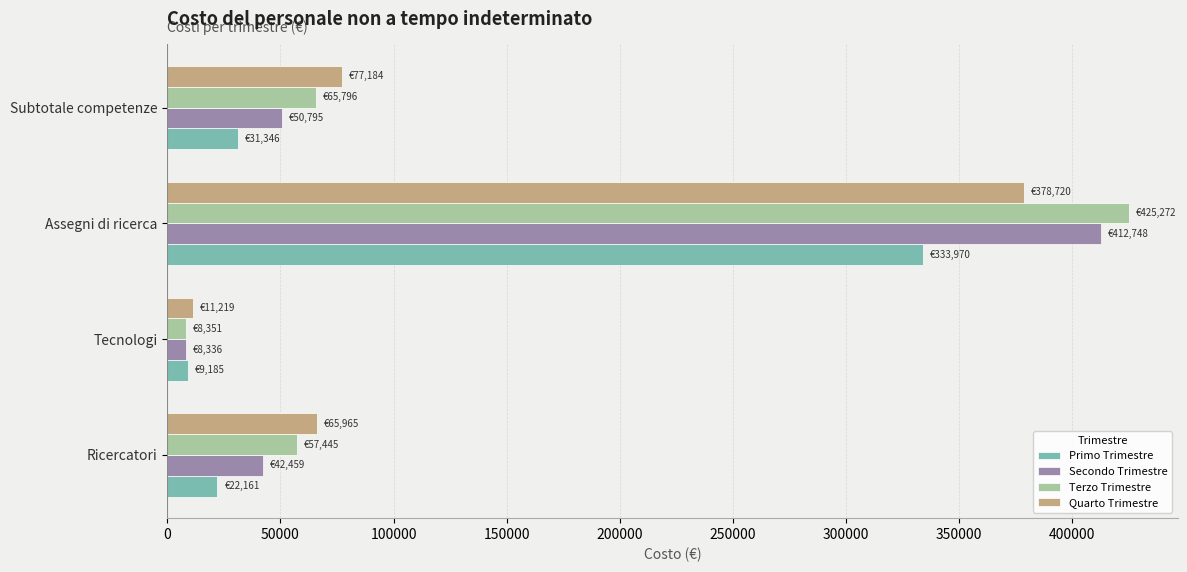

How many series are shown in this chart?

4